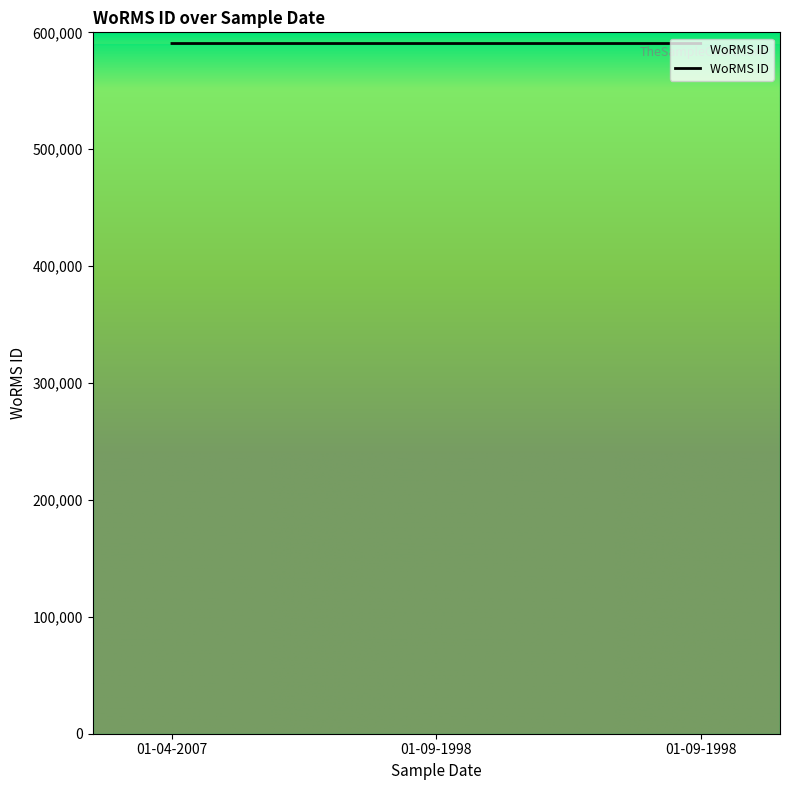

Rank the categories by value from lowest to highest.

01-09-1998, 01-09-1998, 01-04-2007